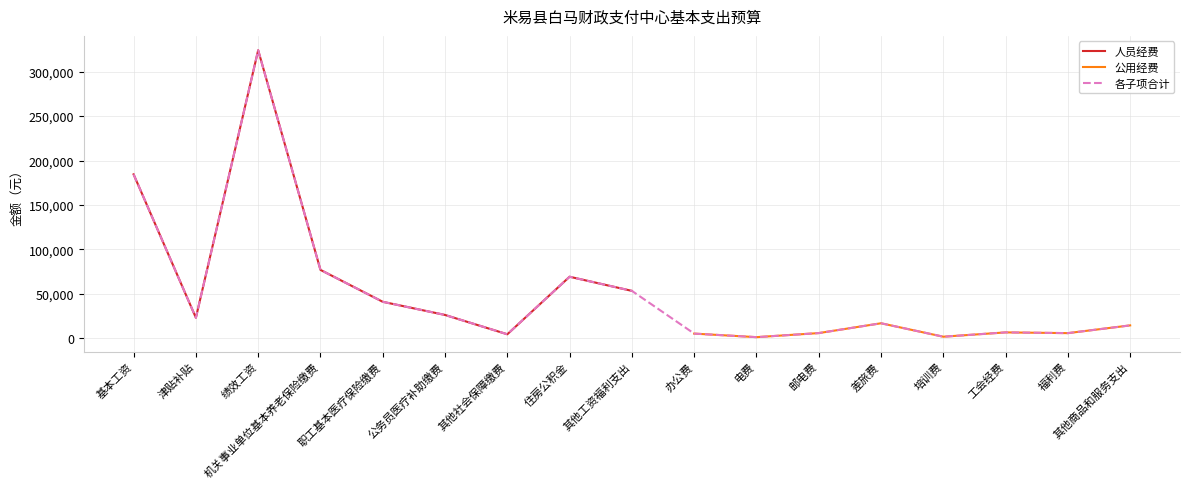

True or false: 各子项合计 has more than 2 points higher than both neighbors.

True